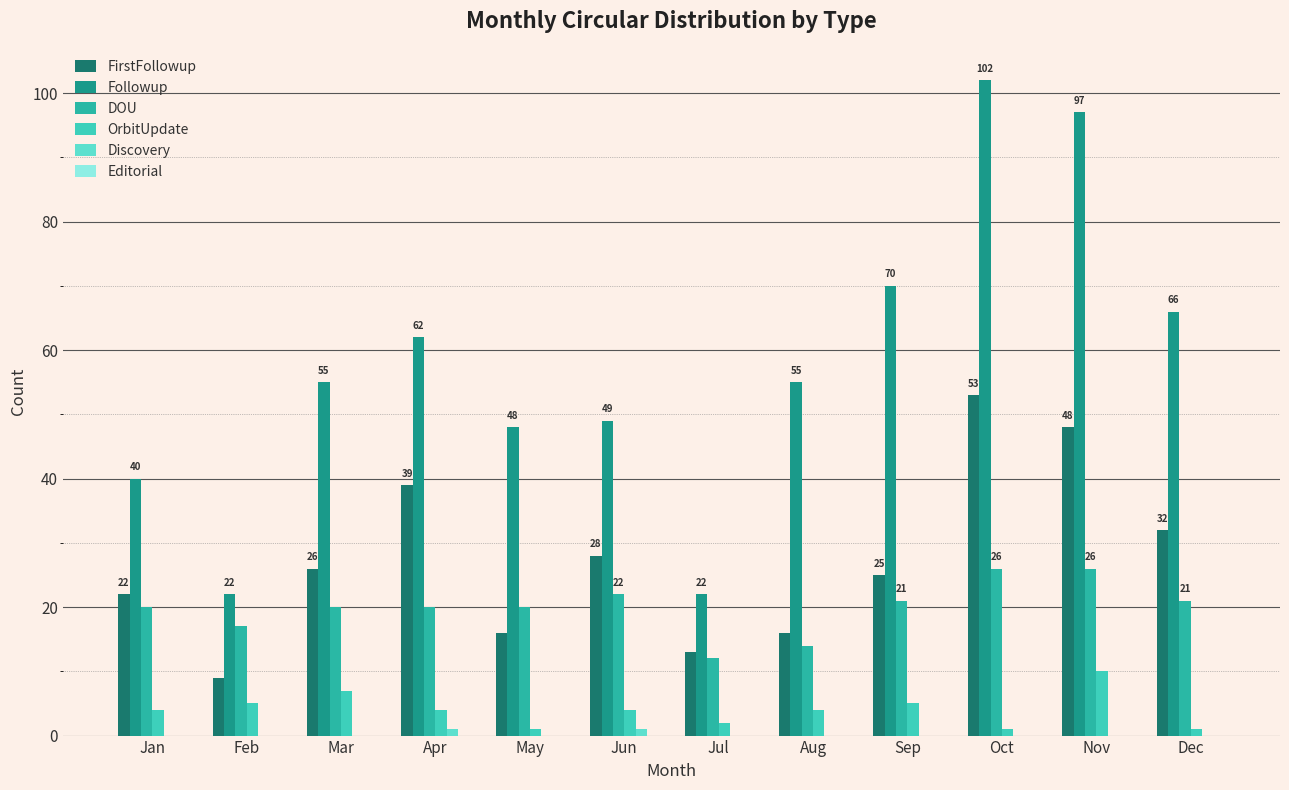

List the series in order of their peak value, highest first.

Followup, FirstFollowup, DOU, OrbitUpdate, Discovery, Editorial